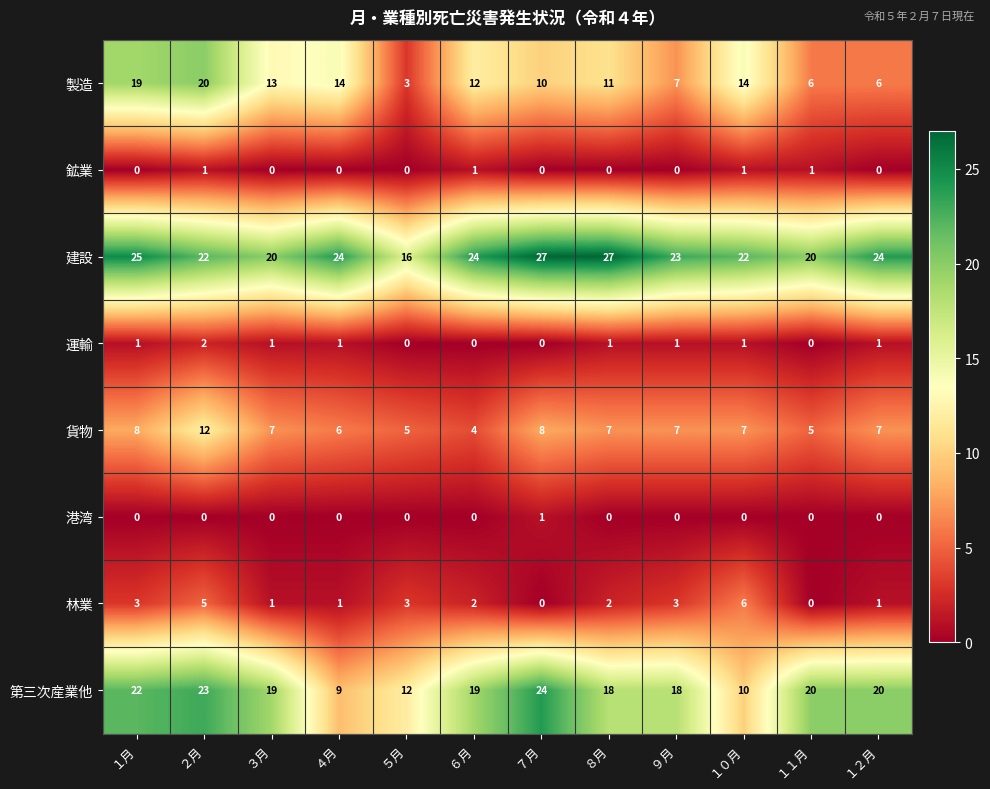

Is it true that 貨物 equals 7 at ３月?

True